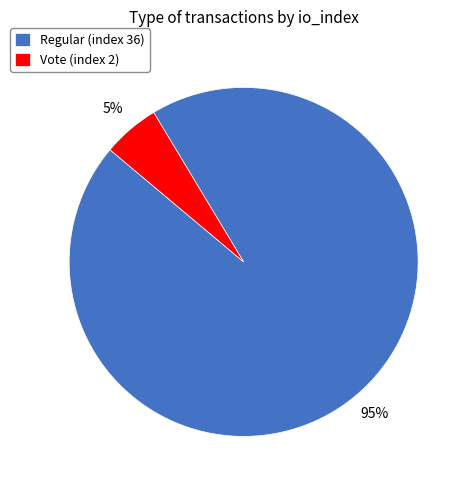

Count the number of slices in the pie.

2